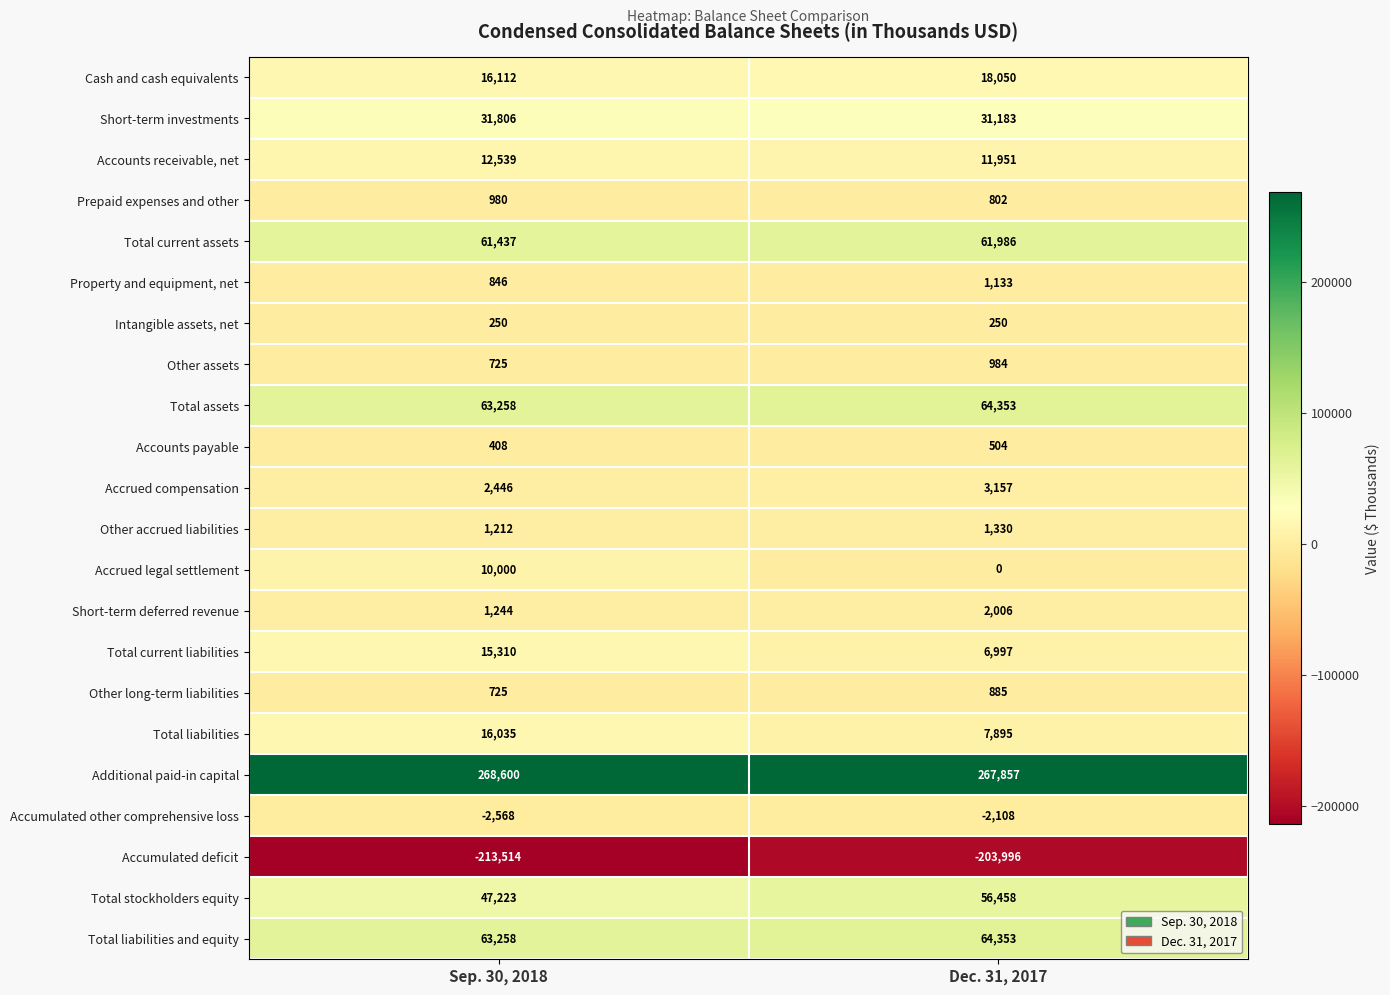

List the labels in order of Total liabilities and equity value, largest first.

Dec. 31, 2017, Sep. 30, 2018